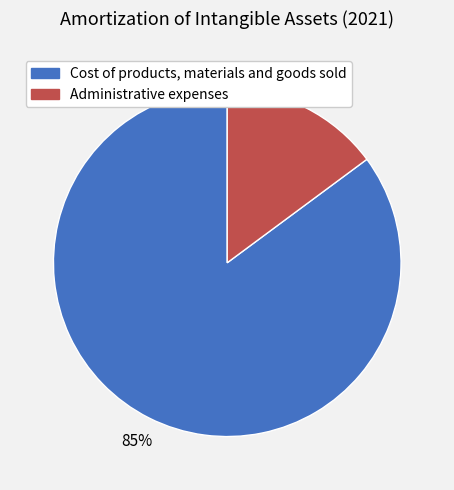

Approximately how many times larger is the value at Cost of products, materials and goods sold compared to Administrative expenses?

5.7